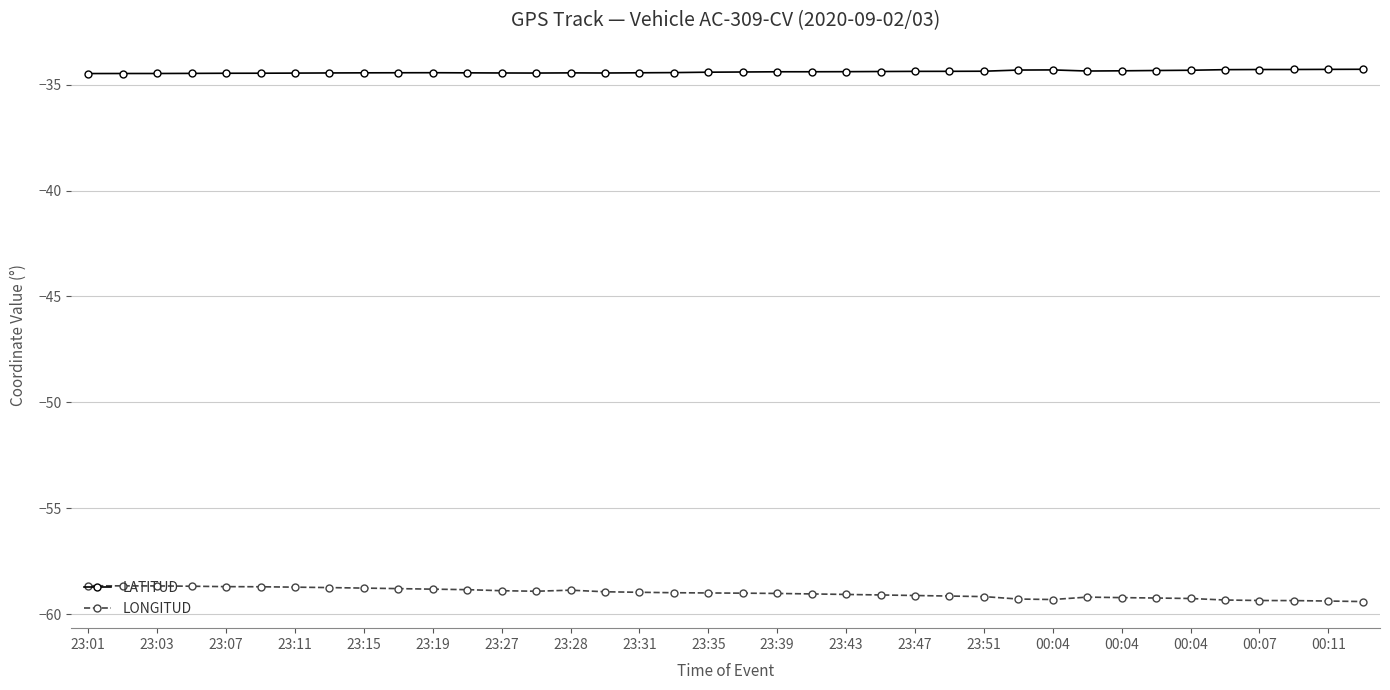

What is the average value of the LATITUD series?

-34.4